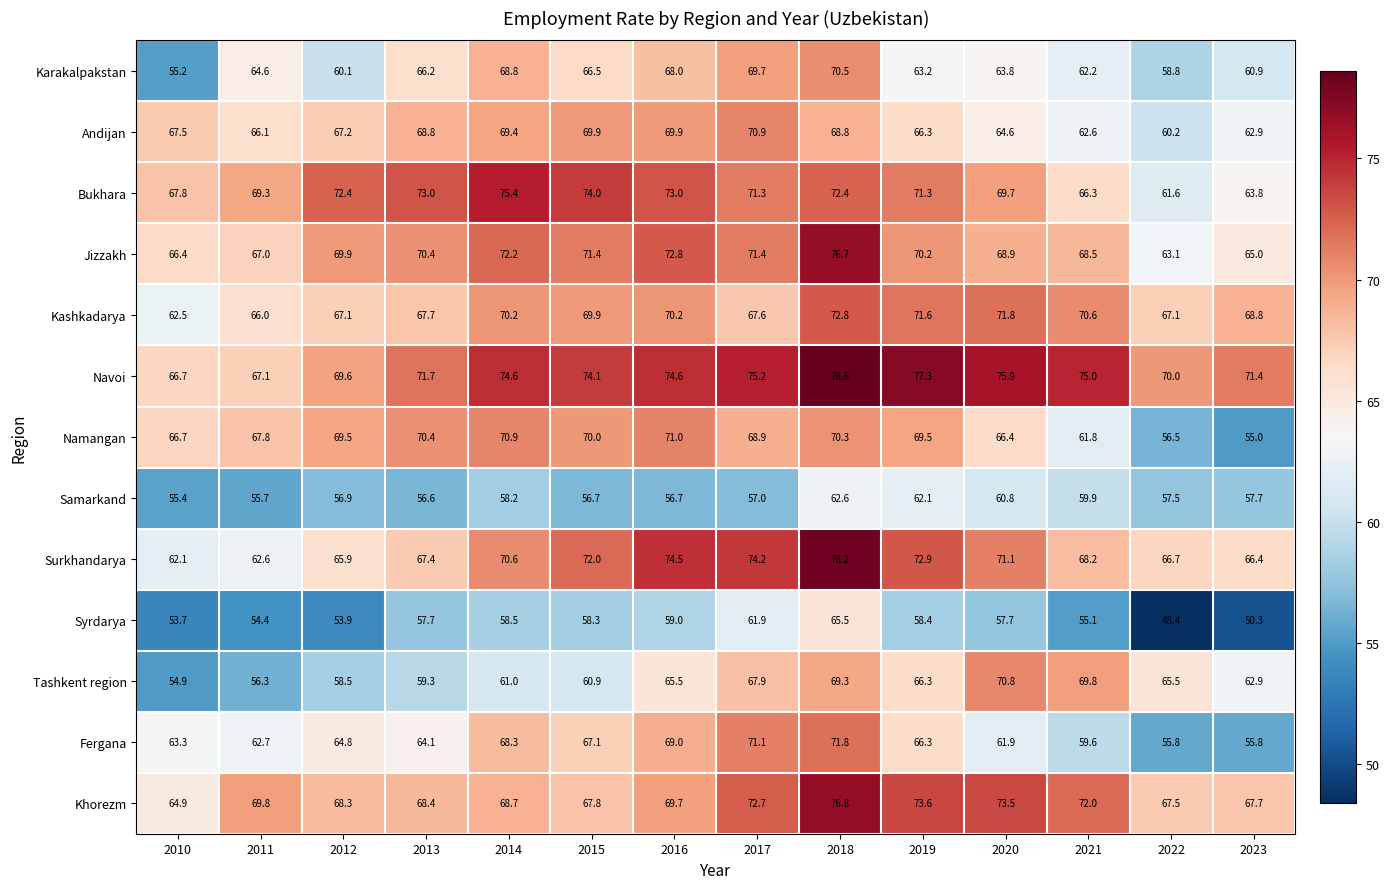

Count the number of categories in the chart.

14